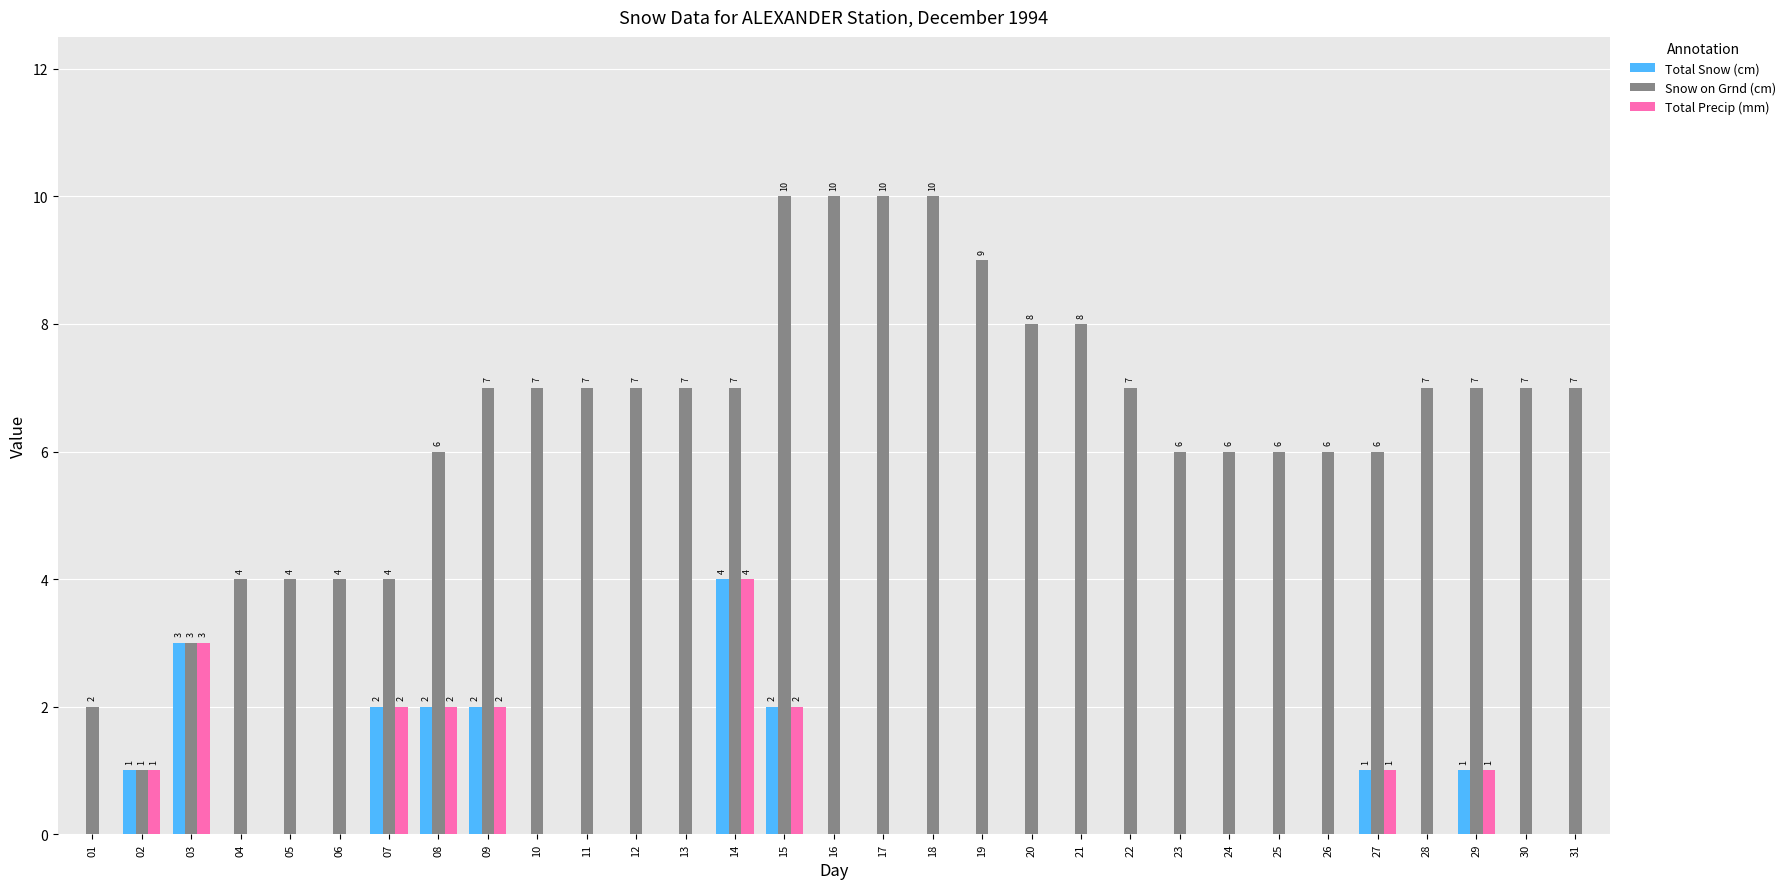

What is the spread (max minus min) of values at 19?

9